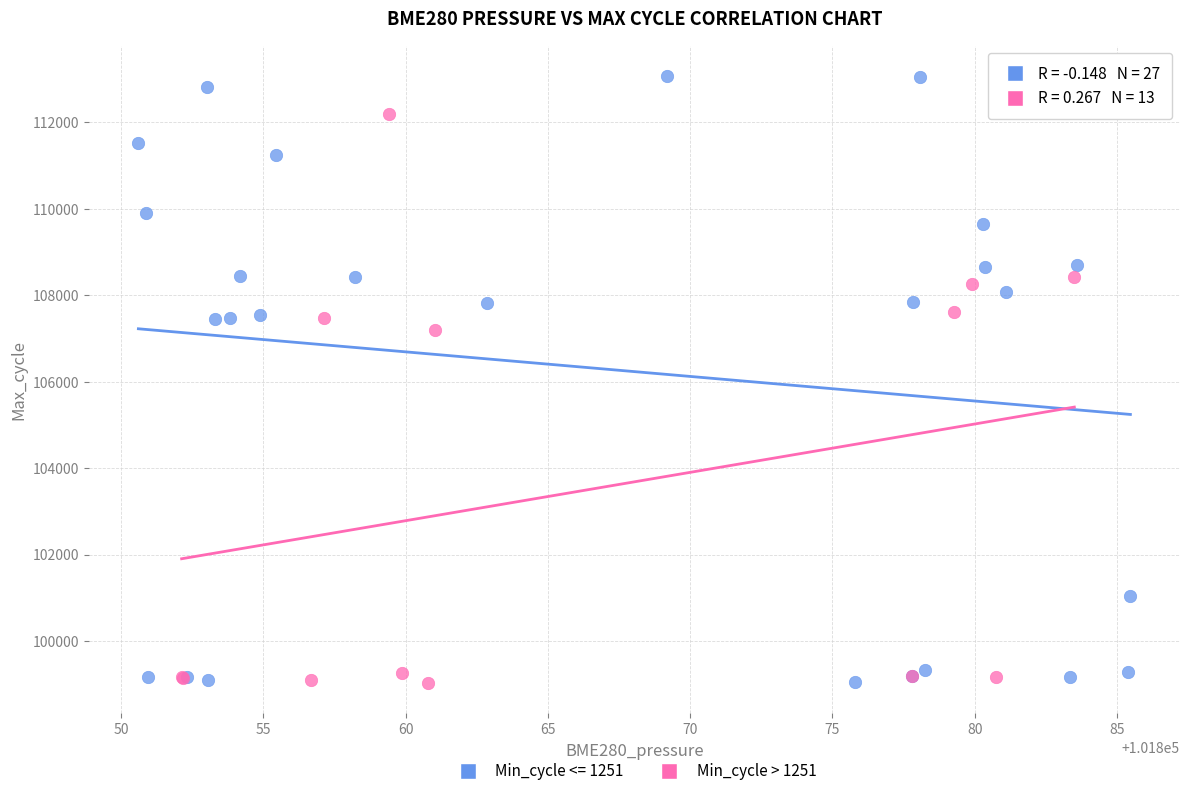

Which series has the widest spread of Y values?

Min_cycle <= 1251